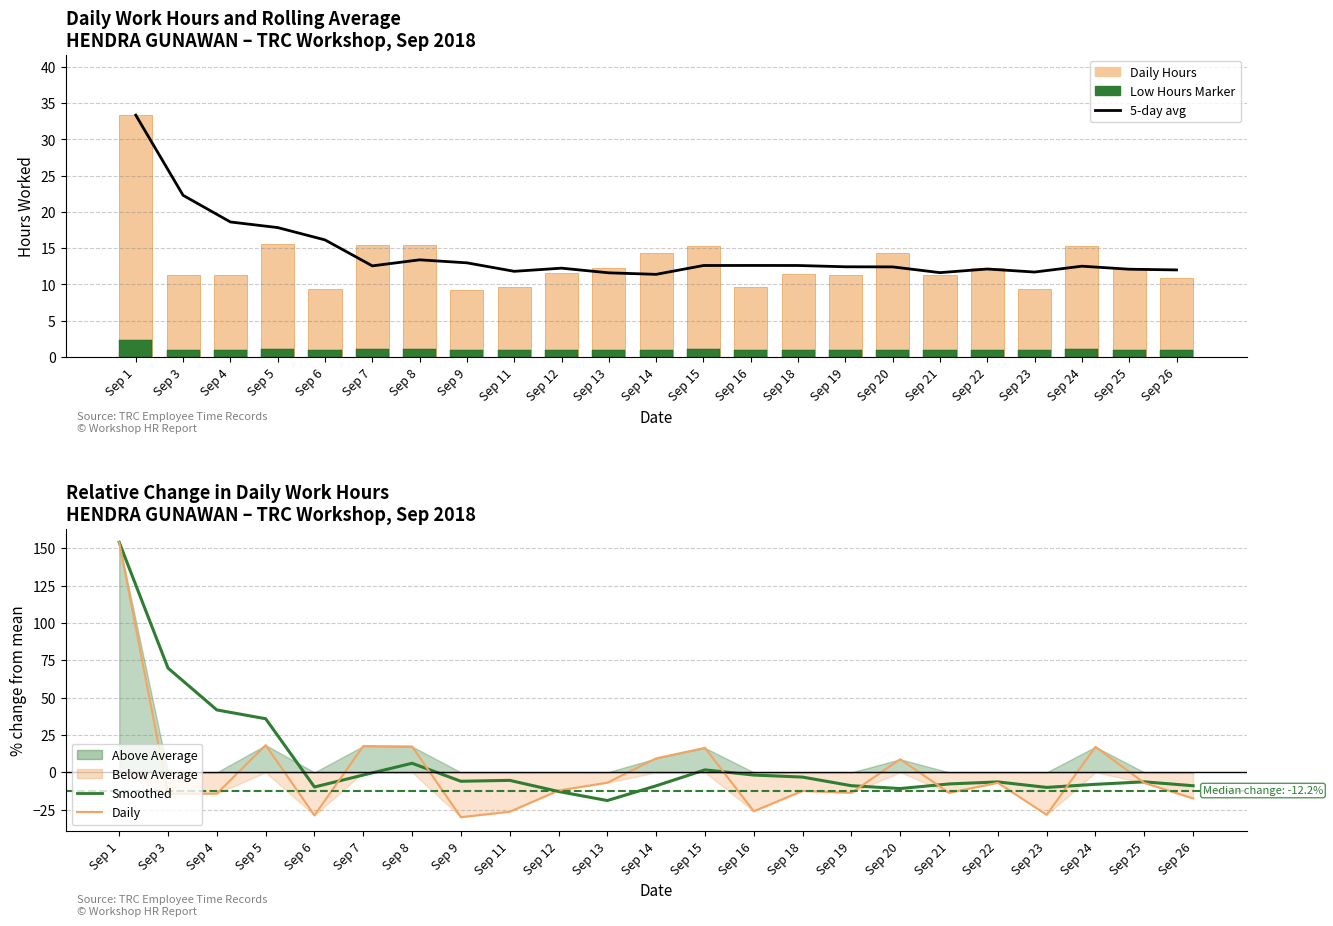

Reading left to right, extract all data points from this chart.

5-day avg: Sep 1=33.3	Sep 3=22.3	Sep 4=18.6	Sep 5=17.8	Sep 6=16.1	Sep 7=12.6	Sep 8=13.4	Sep 9=13.0	Sep 11=11.8	Sep 12=12.2	Sep 13=11.6	Sep 14=11.4	Sep 15=12.6	Sep 16=12.6	Sep 18=12.6	Sep 19=12.4	Sep 20=12.4	Sep 21=11.6	Sep 22=12.1	Sep 23=11.7	Sep 24=12.5	Sep 25=12.1	Sep 26=12.0
Daily Hours: Sep 1=33.3	Sep 3=11.2	Sep 4=11.3	Sep 5=15.5	Sep 6=9.3	Sep 7=15.4	Sep 8=15.4	Sep 9=9.2	Sep 11=9.7	Sep 12=11.5	Sep 13=12.2	Sep 14=14.4	Sep 15=15.3	Sep 16=9.7	Sep 18=11.5	Sep 19=11.3	Sep 20=14.3	Sep 21=11.3	Sep 22=12.2	Sep 23=9.4	Sep 24=15.4	Sep 25=12.2	Sep 26=10.8
Low Hours Marker: Sep 1=2.3	Sep 3=1.0	Sep 4=1.0	Sep 5=1.1	Sep 6=1.0	Sep 7=1.1	Sep 8=1.1	Sep 9=1.0	Sep 11=1.0	Sep 12=1.0	Sep 13=1.0	Sep 14=1.0	Sep 15=1.1	Sep 16=1.0	Sep 18=1.0	Sep 19=1.0	Sep 20=1.0	Sep 21=1.0	Sep 22=1.0	Sep 23=1.0	Sep 24=1.1	Sep 25=1.0	Sep 26=1.0
Smoothed % change: Sep 1=153.9	Sep 3=69.8	Sep 4=41.8	Sep 5=35.9	Sep 6=-9.8	Sep 7=-1.8	Sep 8=6.1	Sep 9=-6.0	Sep 11=-5.4	Sep 12=-12.8	Sep 13=-18.9	Sep 14=-9.0	Sep 15=1.7	Sep 16=-1.8	Sep 18=-3.2	Sep 19=-8.9	Sep 20=-10.8	Sep 21=-7.8	Sep 22=-6.4	Sep 23=-10.1	Sep 24=-8.0	Sep 25=-6.4	Sep 26=-9.0
Daily % change: Sep 1=153.9	Sep 3=-14.4	Sep 4=-14.2	Sep 5=18.2	Sep 6=-28.8	Sep 7=17.6	Sep 8=17.3	Sep 9=-30.0	Sep 11=-26.3	Sep 12=-12.2	Sep 13=-6.9	Sep 14=9.4	Sep 15=16.4	Sep 16=-26.0	Sep 18=-12.4	Sep 19=-13.7	Sep 20=8.8	Sep 21=-13.7	Sep 22=-7.0	Sep 23=-28.4	Sep 24=17.1	Sep 25=-7.1	Sep 26=-17.4